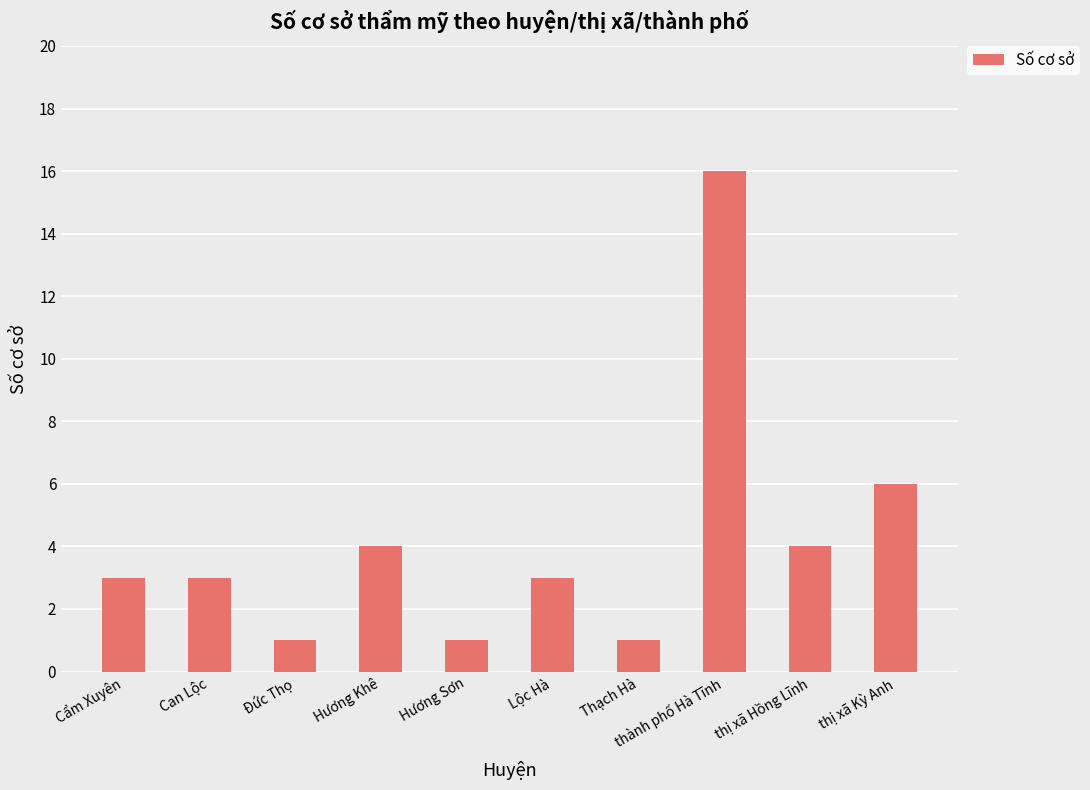

Is it true that the value at thị xã Hồng Lĩnh is 2?

False